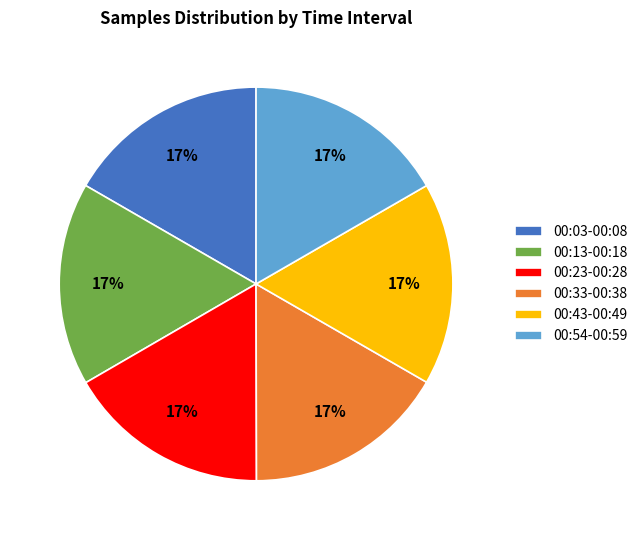

Does 00:23-00:28 account for over 50% of the chart?

No